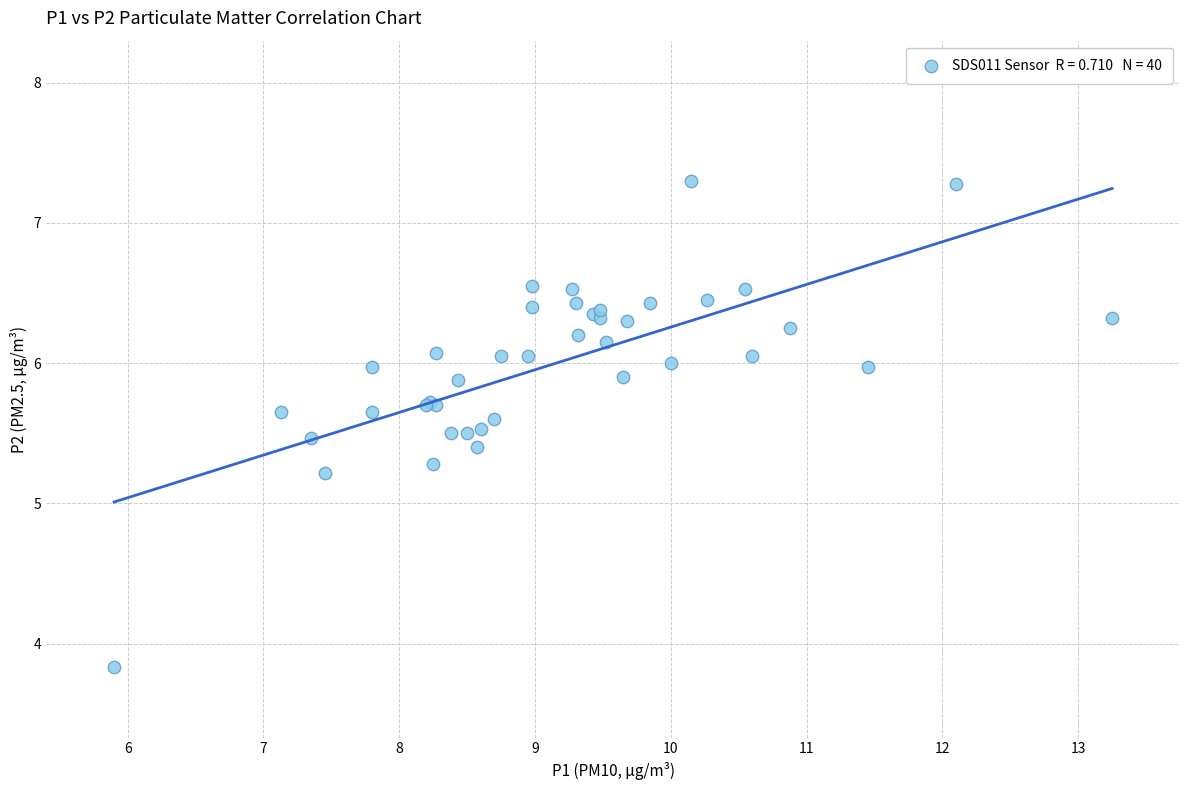

What Y value in the scatter plot is closest to 5?

5.2